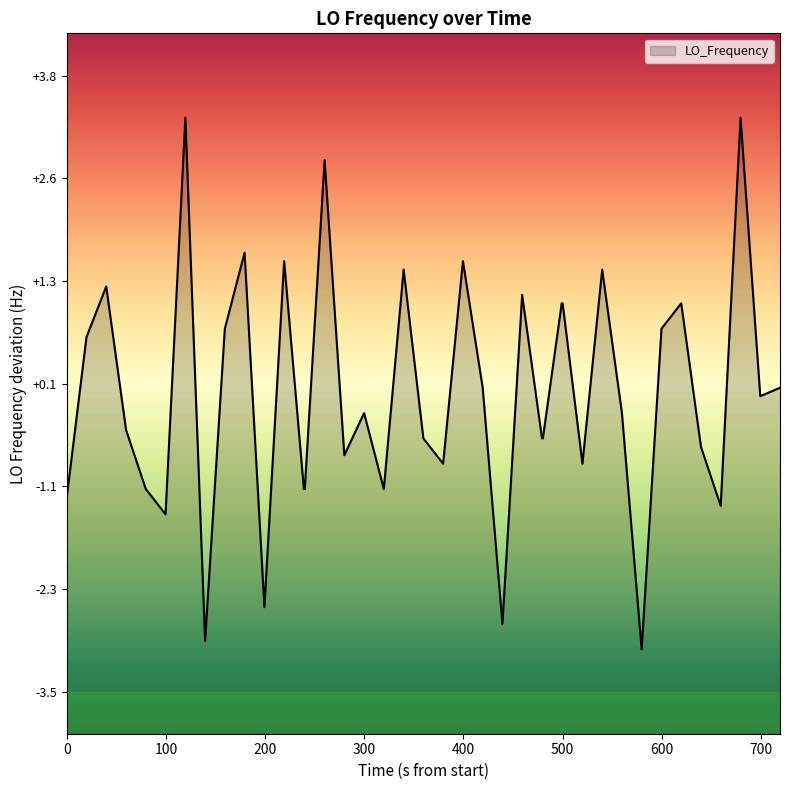

What is the greatest value displayed?

3.3